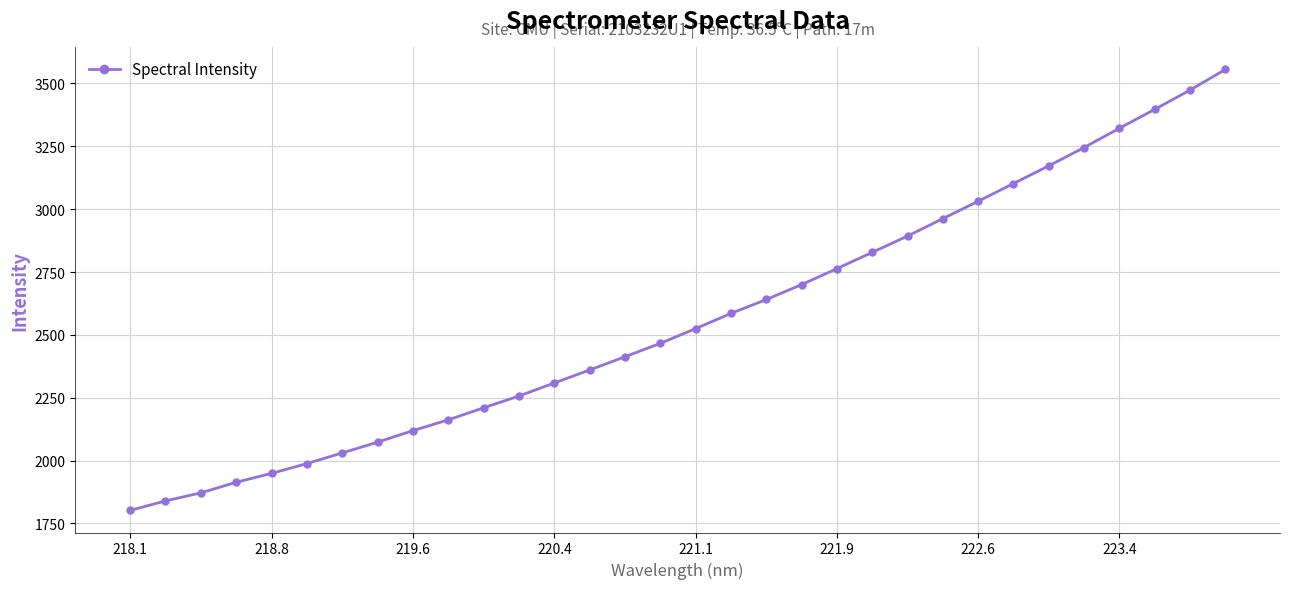

What is the difference between the maximum and minimum values?

1753.7